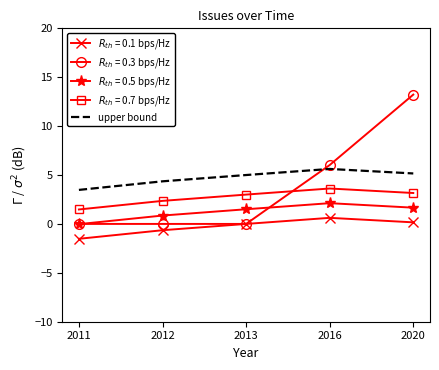

What is the smallest value displayed?

-1.5